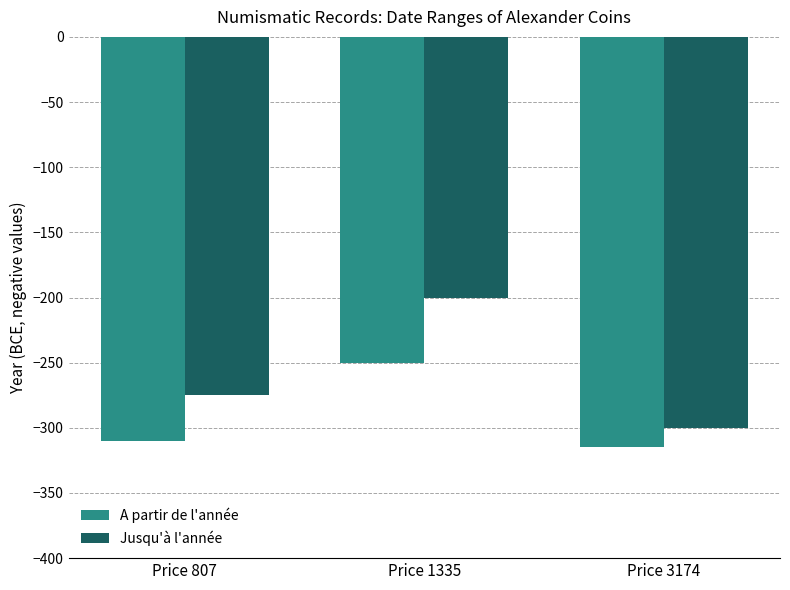

What is the smallest value displayed?

-315